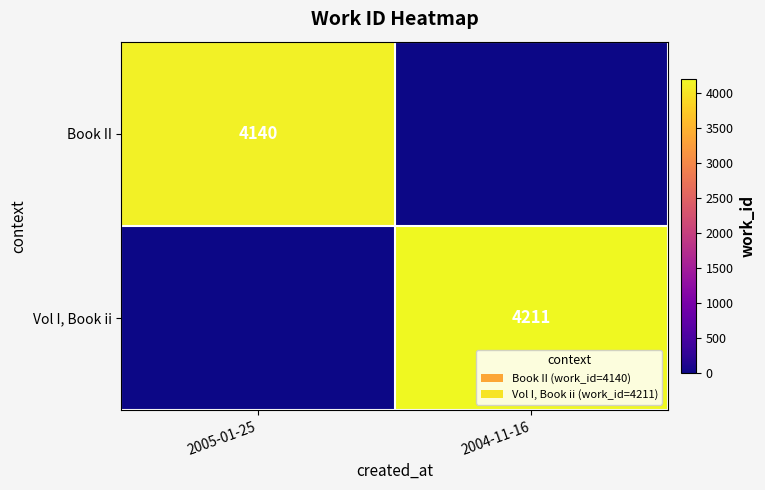

Is the value of Vol I, Book ii at 2004-11-16 greater than the value of Book II at 2005-01-25?

Yes